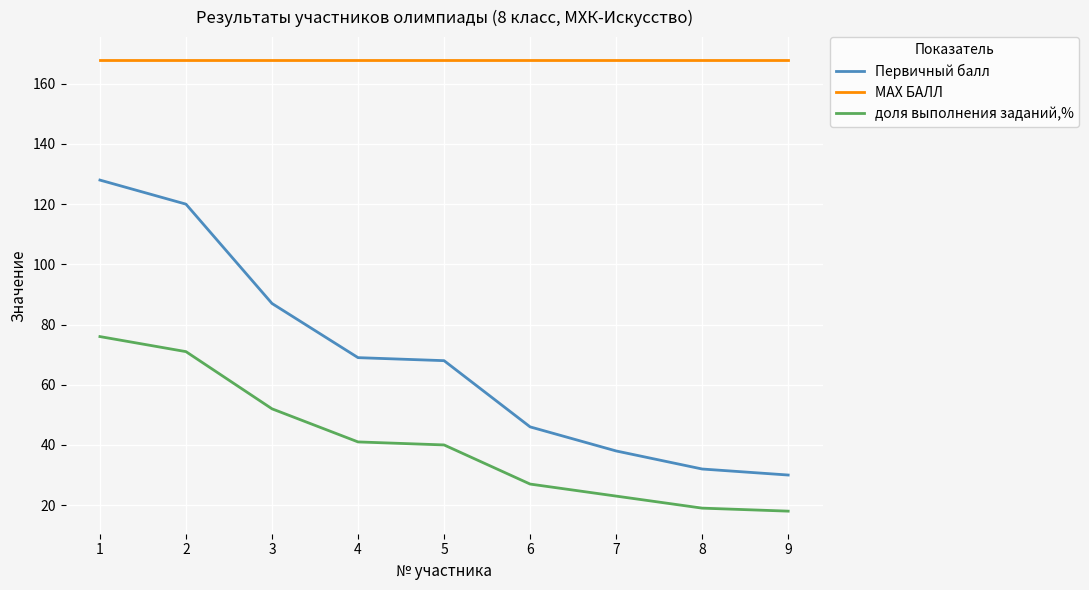

At how many categories does at least one series exceed 53?

9